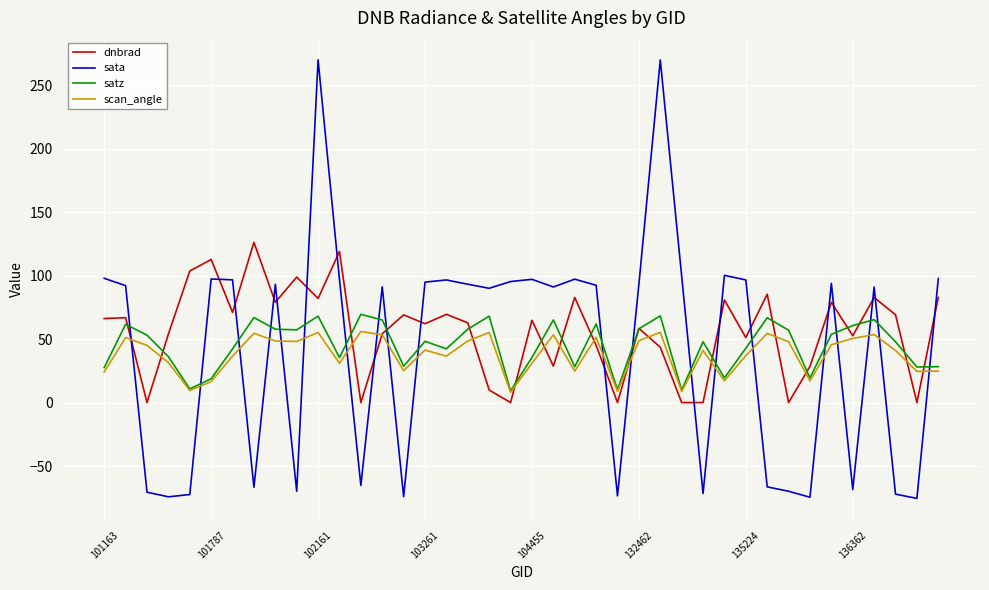

Does the chart display data point markers on the line(s)?

No